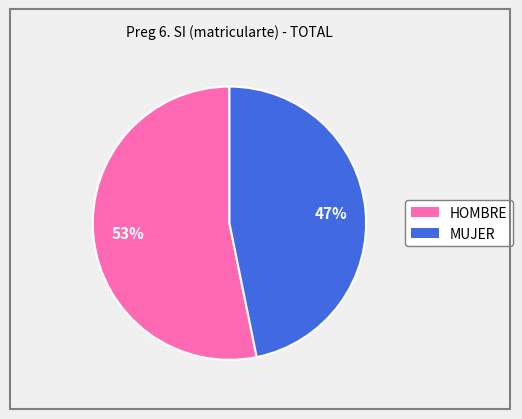

Is it true that MUJER is 47% of the pie?

True